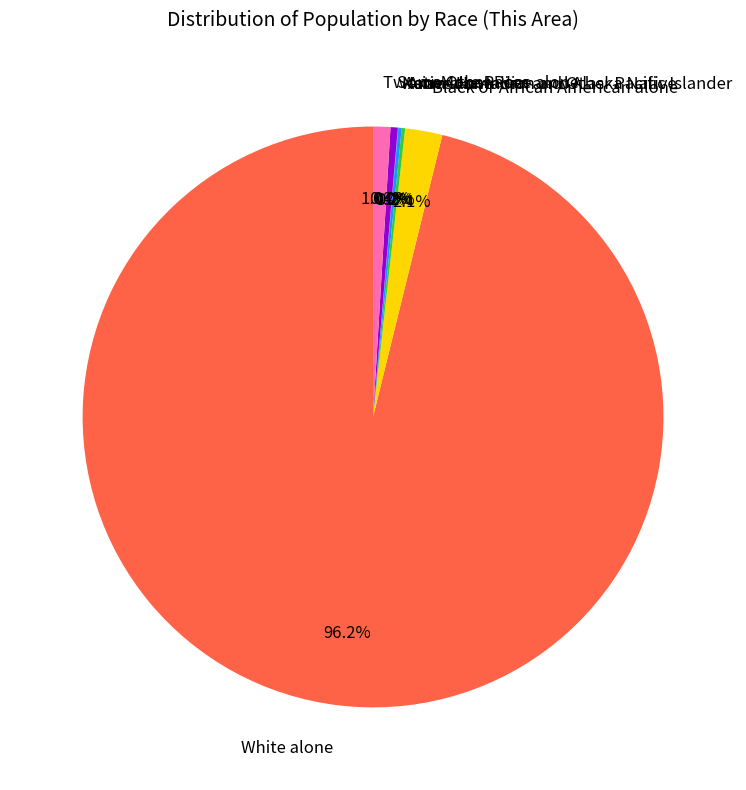

Combined, do Some Other Race alone and Black or African American alone account for over 50%?

No